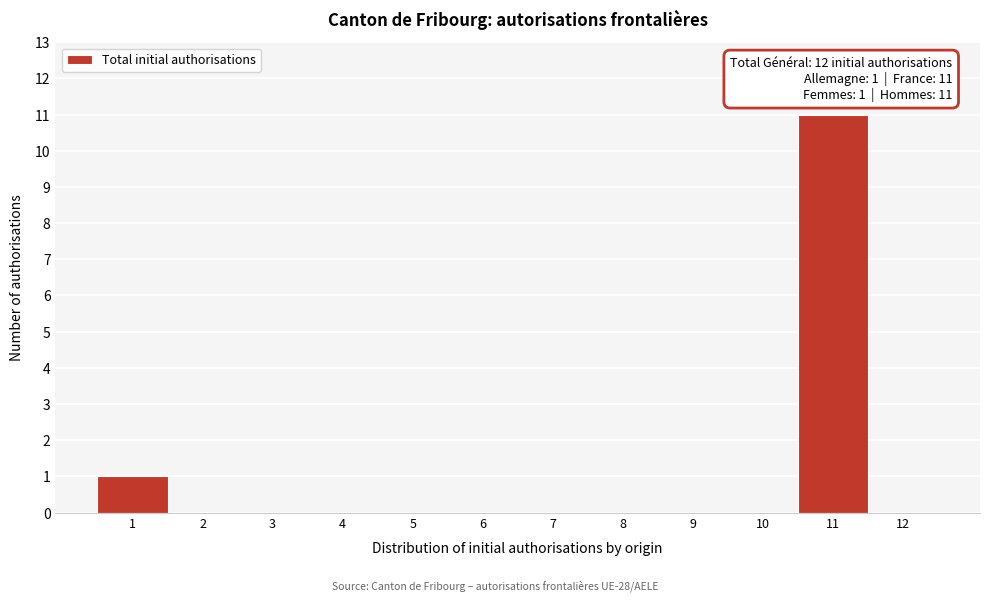

Which range on the x-axis has the tallest bar?

10.5 to 11.5